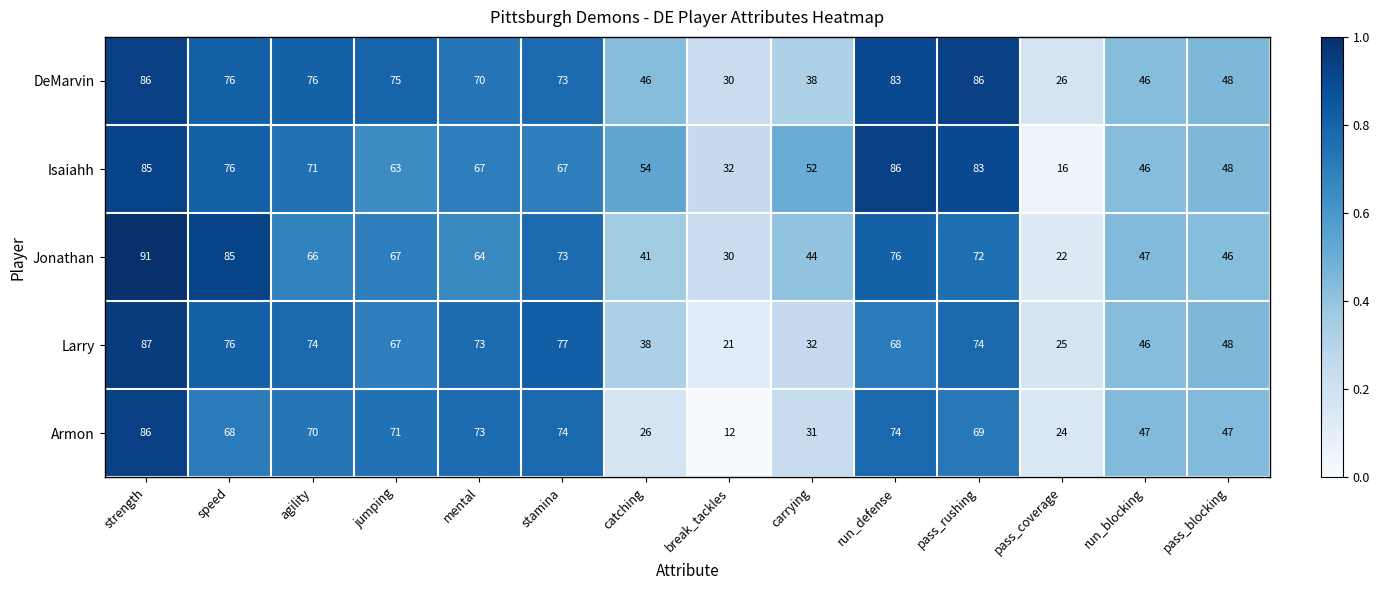

What is the approximate value of Larry at carrying?

32